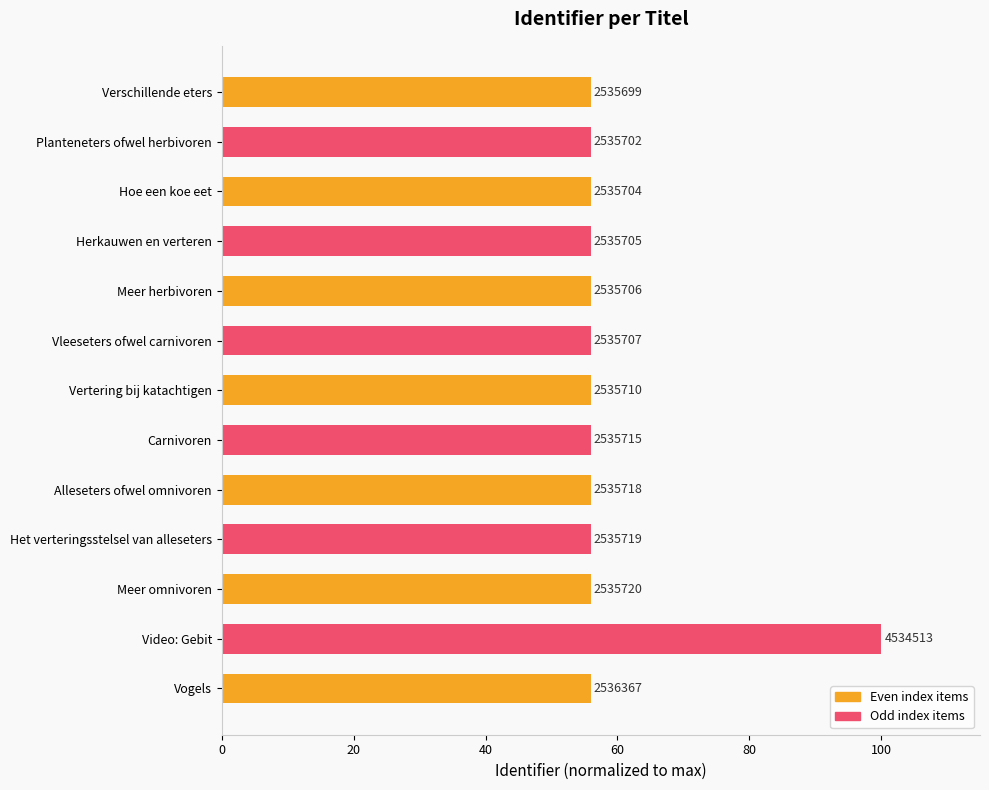

Are the bars horizontal?

Yes